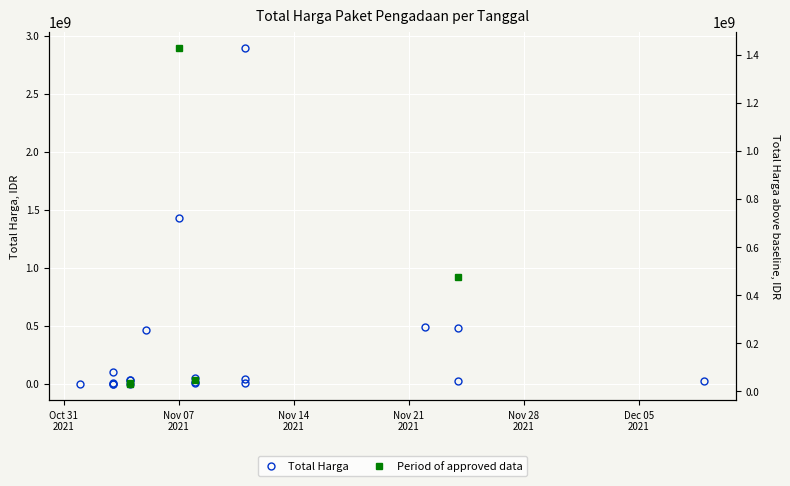

Rank the categories by value from highest to lowest.

2021-11-11, 2021-11-07, 2021-11-22, 2021-11-24, 2021-11-05, 2021-11-03, 2021-11-08, 2021-11-11, 2021-11-04, 2021-11-04, 2021-11-24, 2021-12-09, 2021-11-08, 2021-11-08, 2021-11-11, 2021-11-03, 2021-11-04, 2021-11-01, 2021-11-03, 2021-11-03